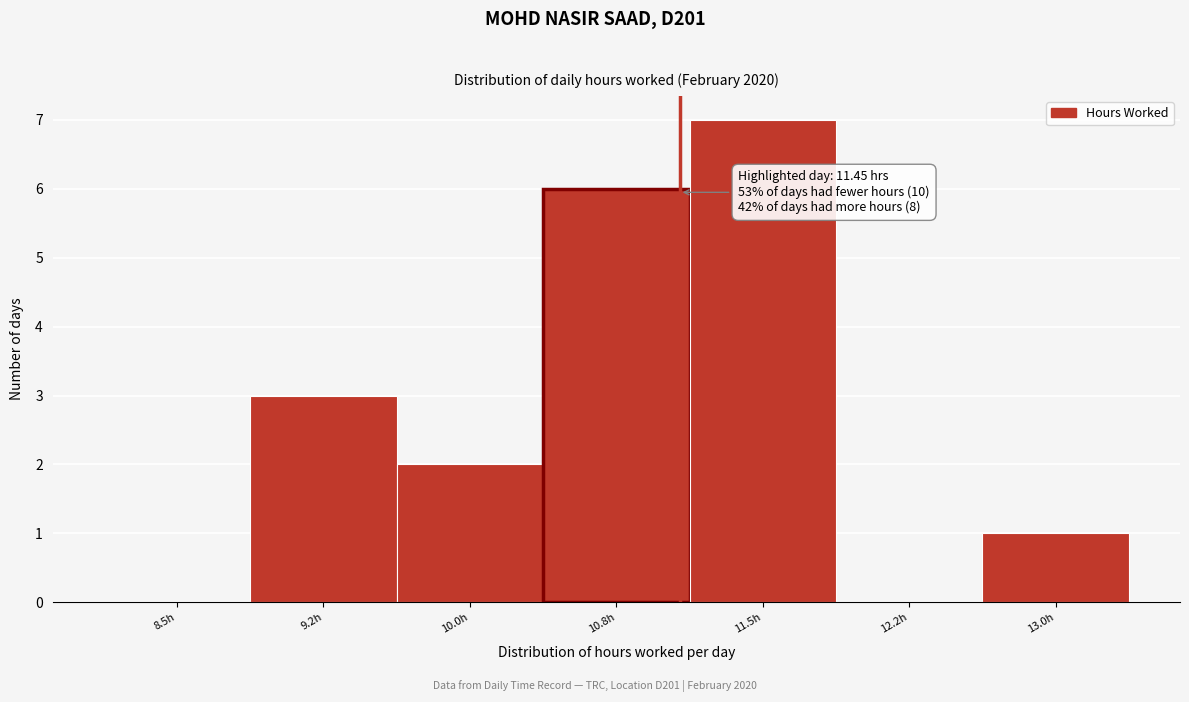

Reading left to right, list all the values displayed in this chart.

8.5h=0	9.2h=3	10.0h=2	10.8h=6	11.5h=7	12.2h=0	13.0h=1